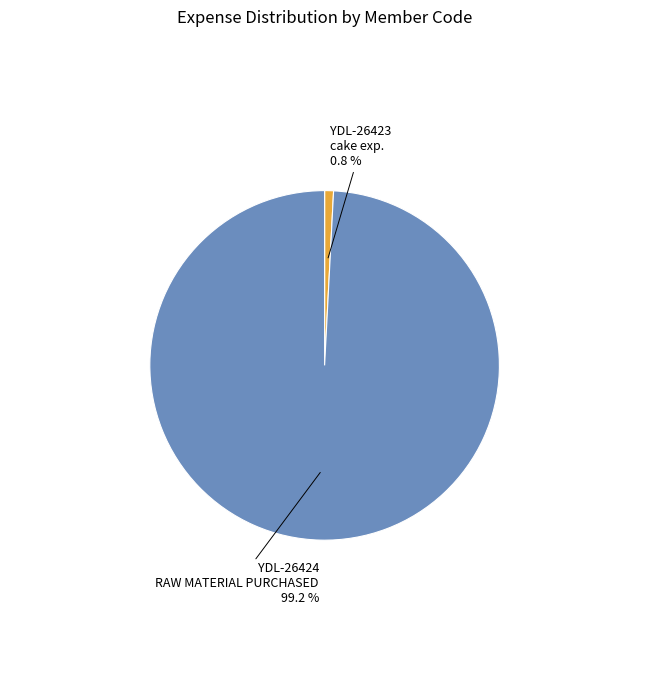

True or false: YDL-26424 accounts for 99% of the total.

True